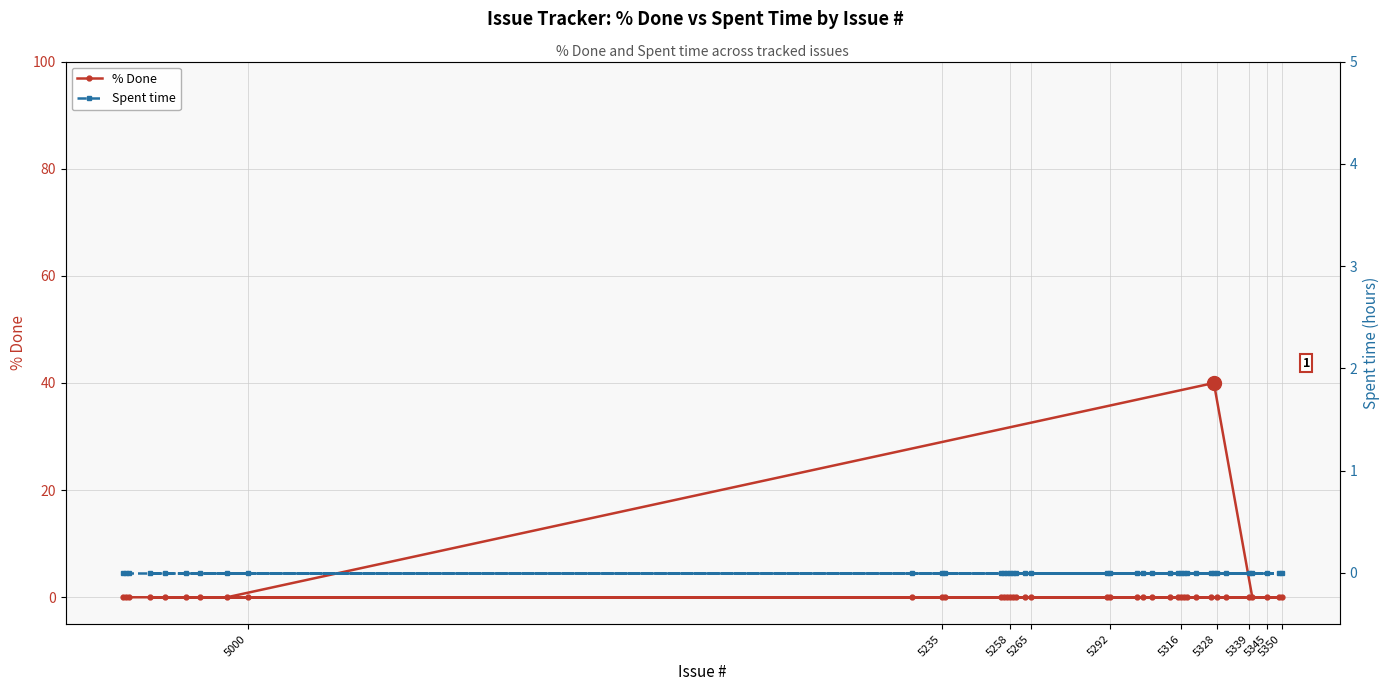

List the series in order of their peak value, highest first.

% Done, Spent time